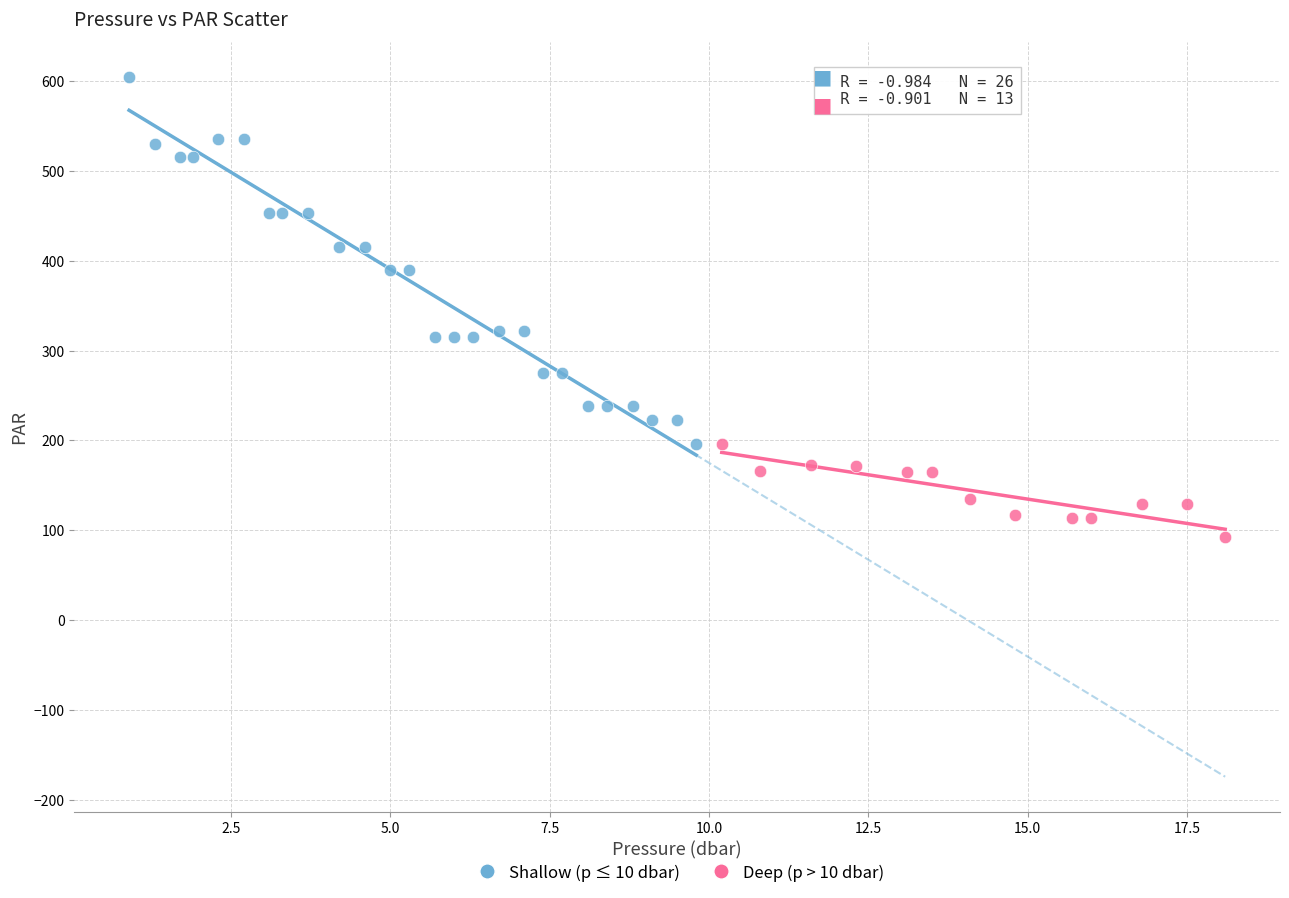

Which series has the largest Y range (max minus min)?

Shallow (p ≤ 10 dbar)